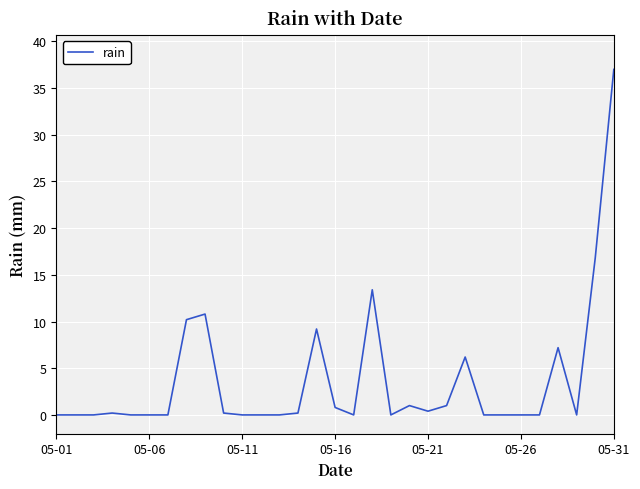

True or false: the data has more than 1 interior local peaks.

True